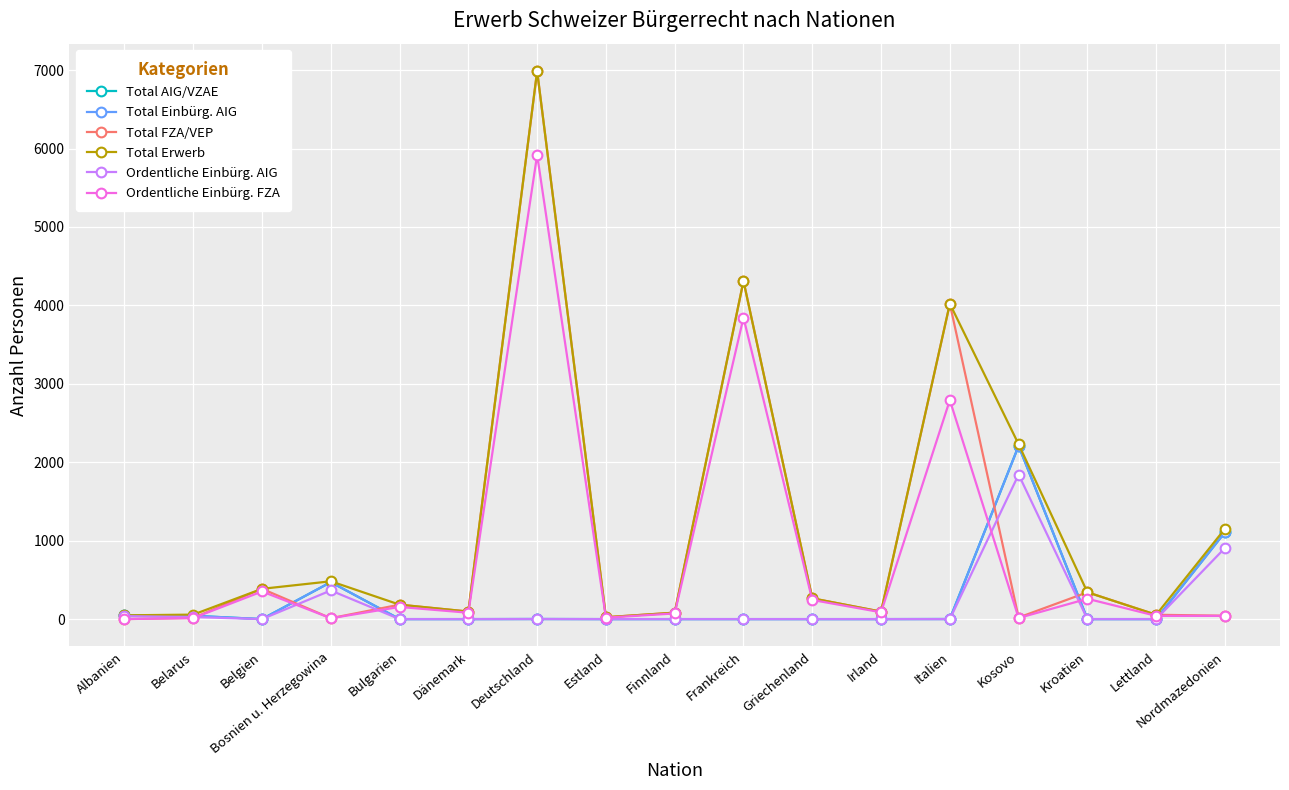

What is the label of the 14th point from the right?

Bosnien u. Herzegowina